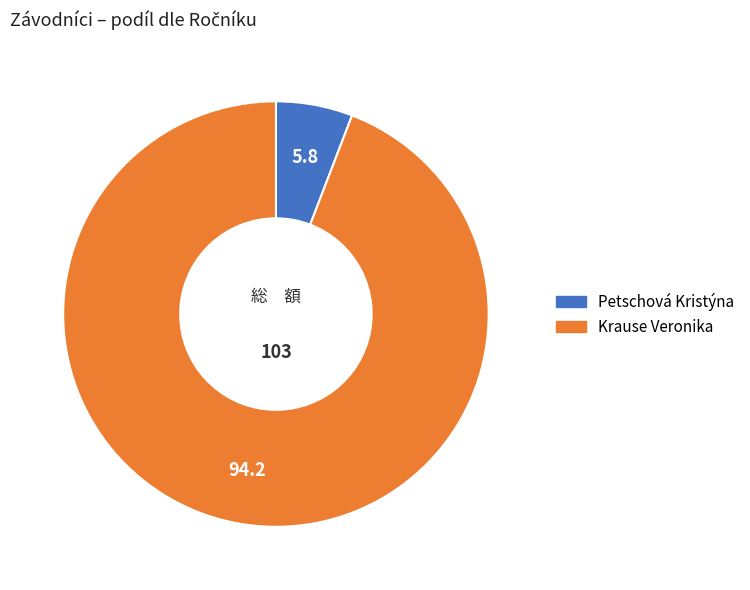

Which slice is the largest?

Krause Veronika